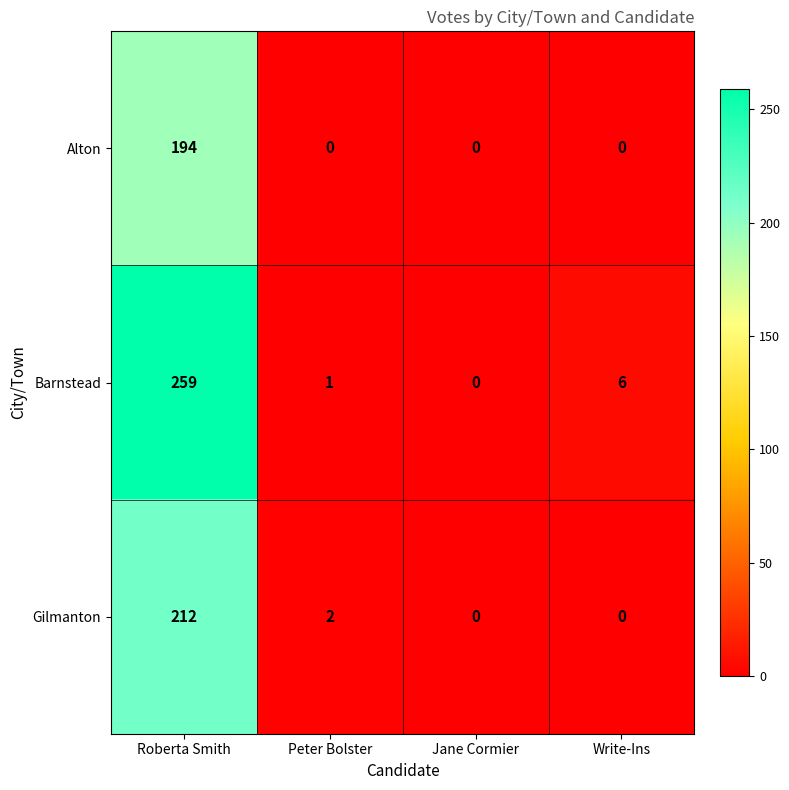

Reading left to right, list all the values displayed in this chart.

Alton: Roberta Smith=194	Peter Bolster=0	Jane Cormier=0	Write-Ins=0
Barnstead: Roberta Smith=259	Peter Bolster=1	Jane Cormier=0	Write-Ins=6
Gilmanton: Roberta Smith=212	Peter Bolster=2	Jane Cormier=0	Write-Ins=0